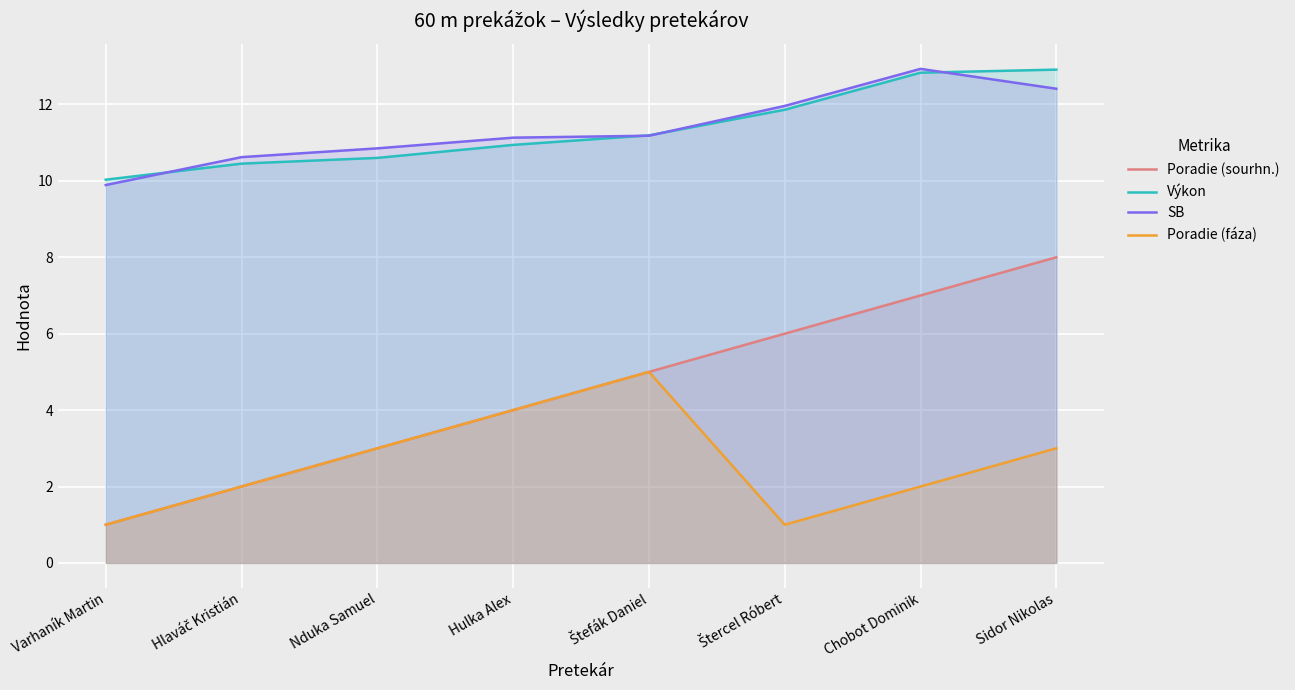

List the series in order of their peak value, highest first.

SB, Výkon, Poradie (sourhn.), Poradie (fáza)